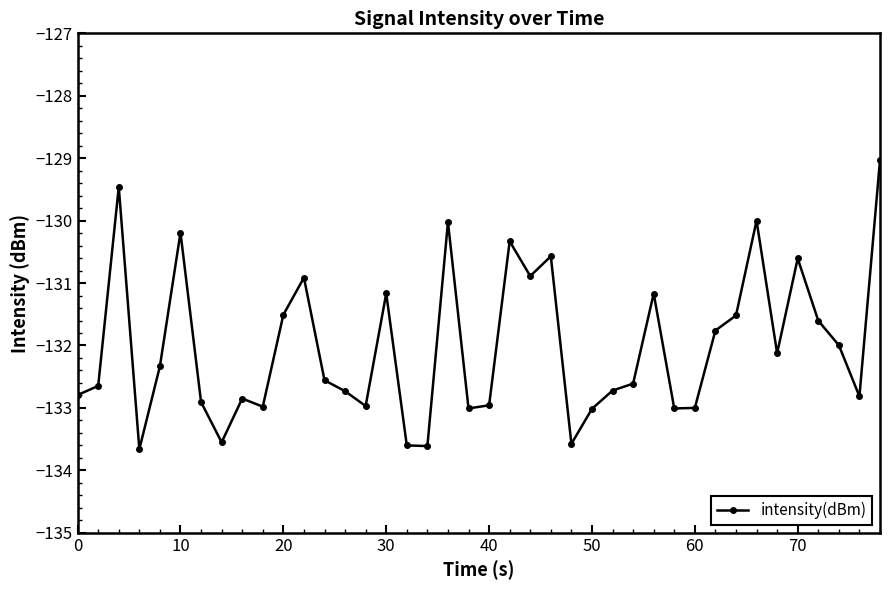

How many series are shown in this chart?

1